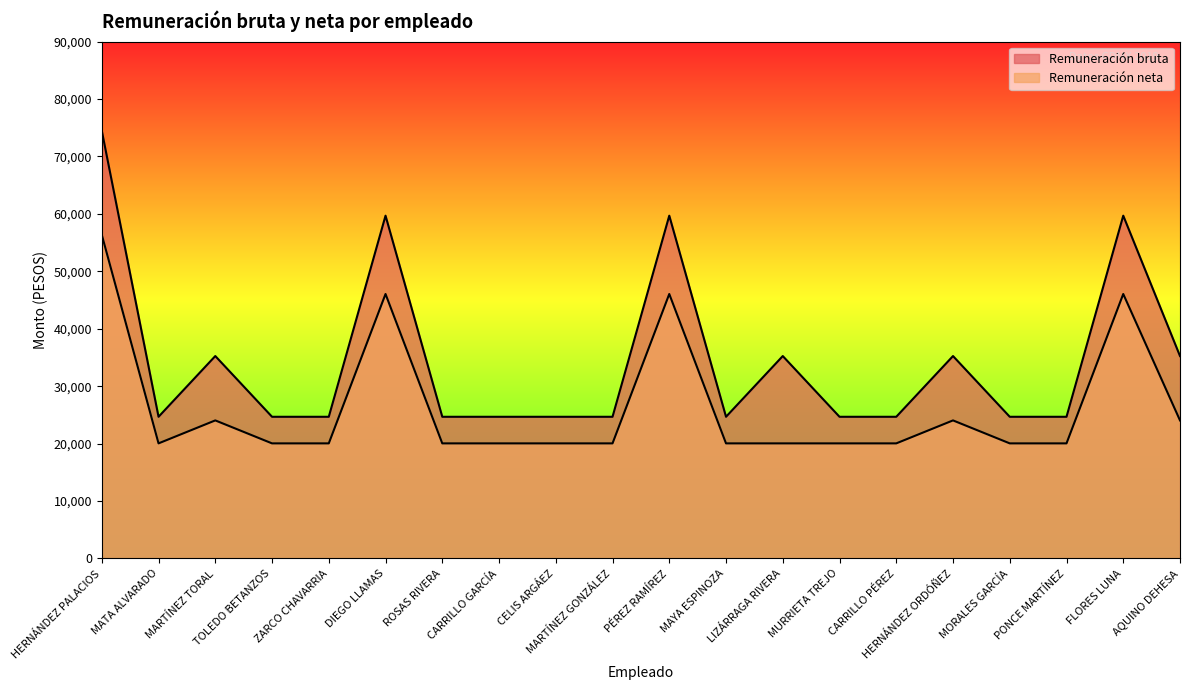

How many values in the Remuneración bruta series exceed 24672?

8